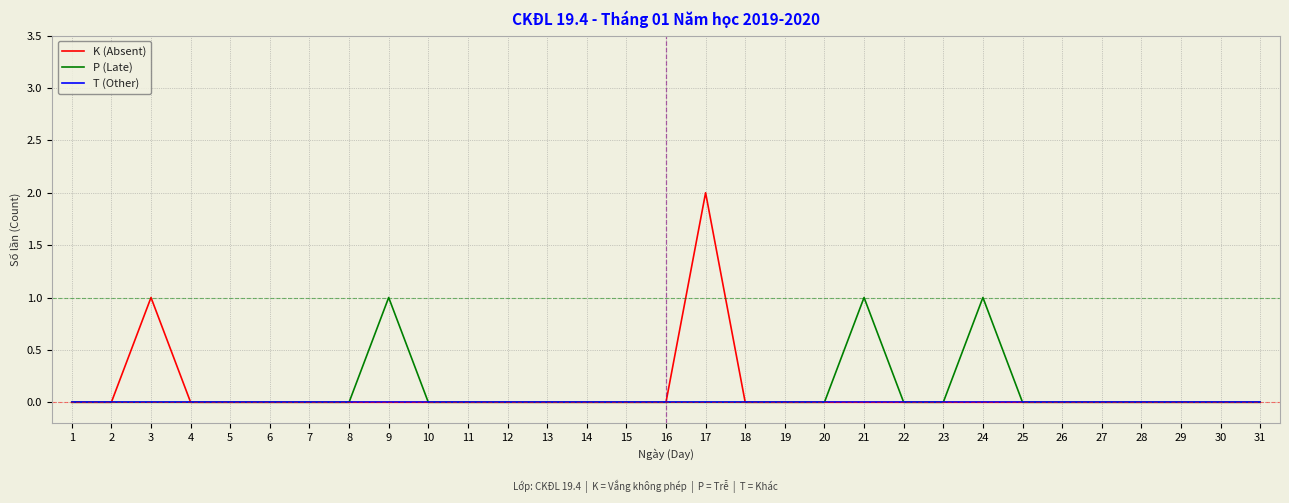

Which series changed the most between 12 and 17?

K (Absent)